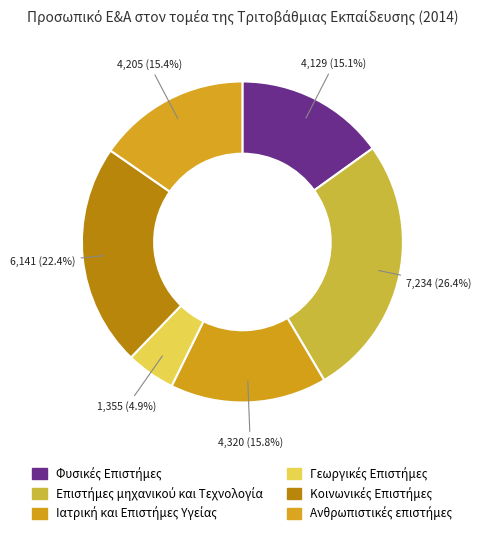

Which slice is the smallest?

Γεωργικές Επιστήμες